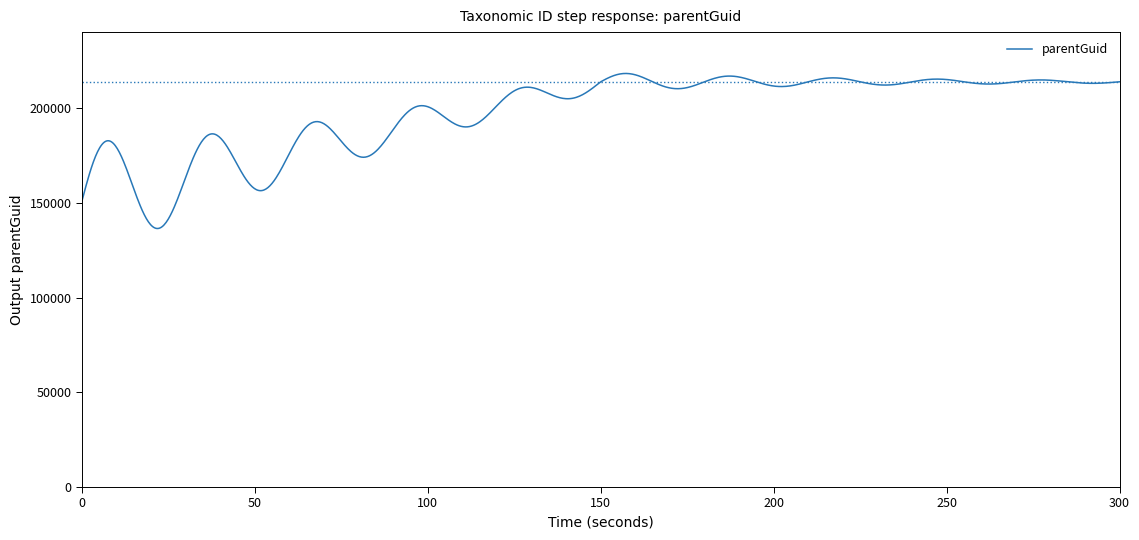

What is the smallest value displayed?

136580.6